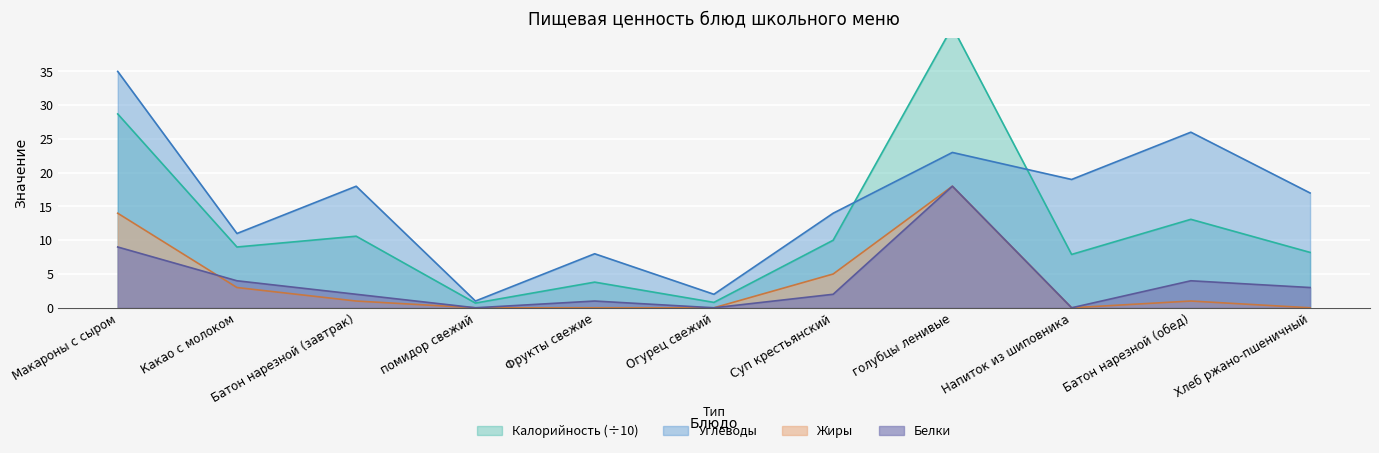

At which category does the chart reach its peak across all series?

голубцы ленивые